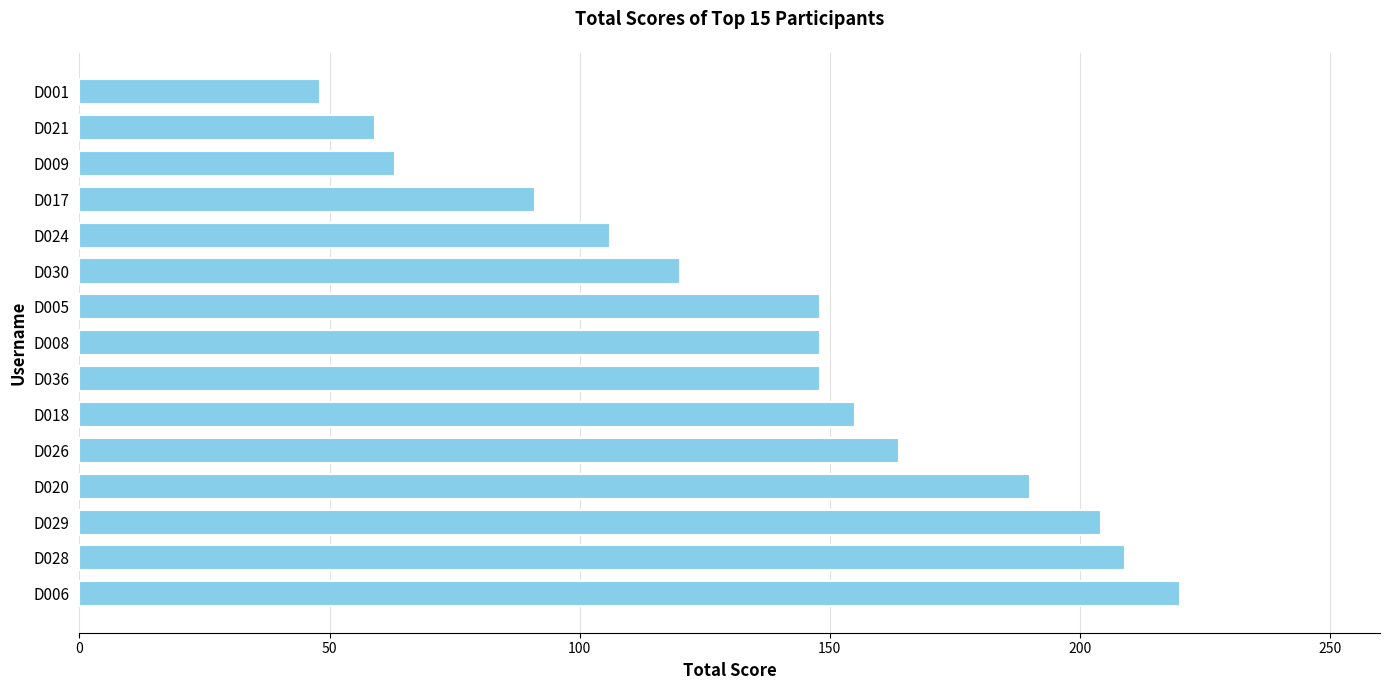

Which has a higher value, D020 or D017?

D020